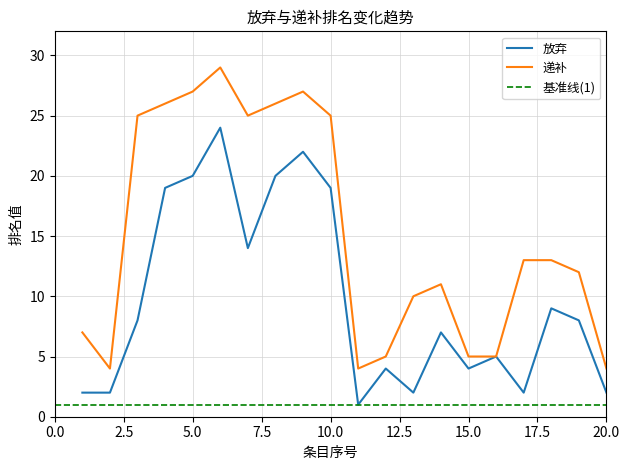

At which label is 放弃 closest to 19?

10